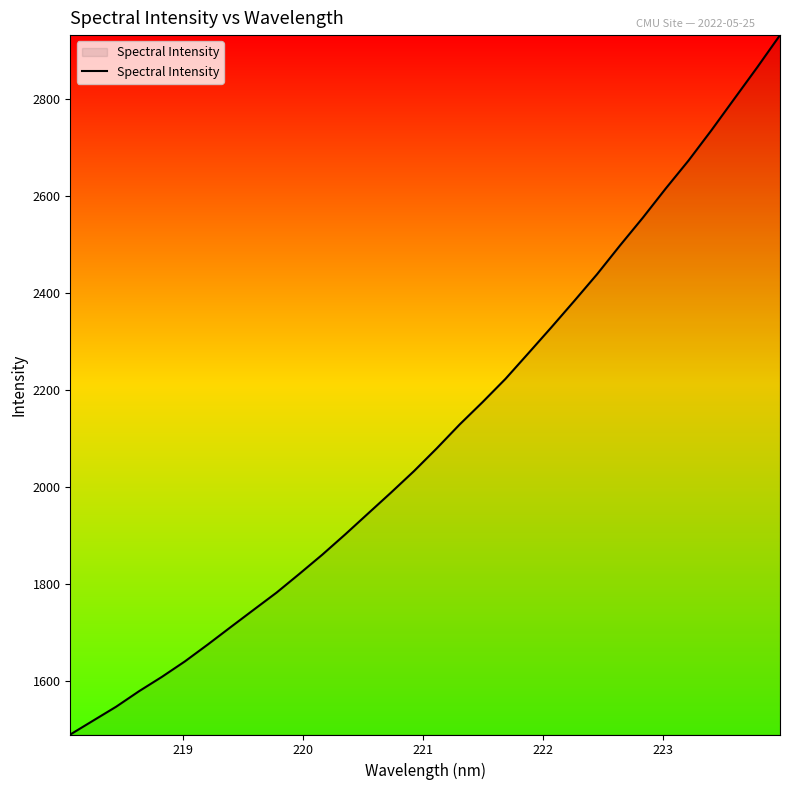

What is the minimum value shown in the chart?

1489.3